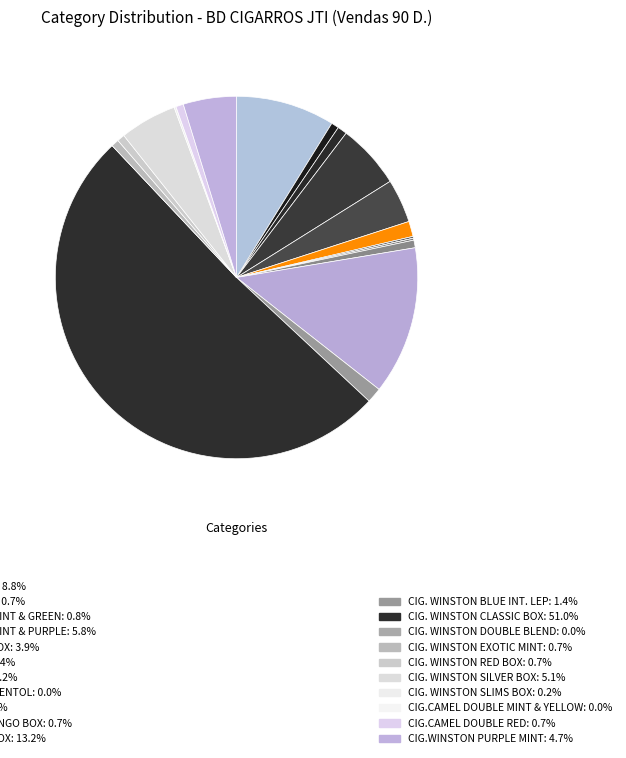

How many segments does this pie chart have?

21